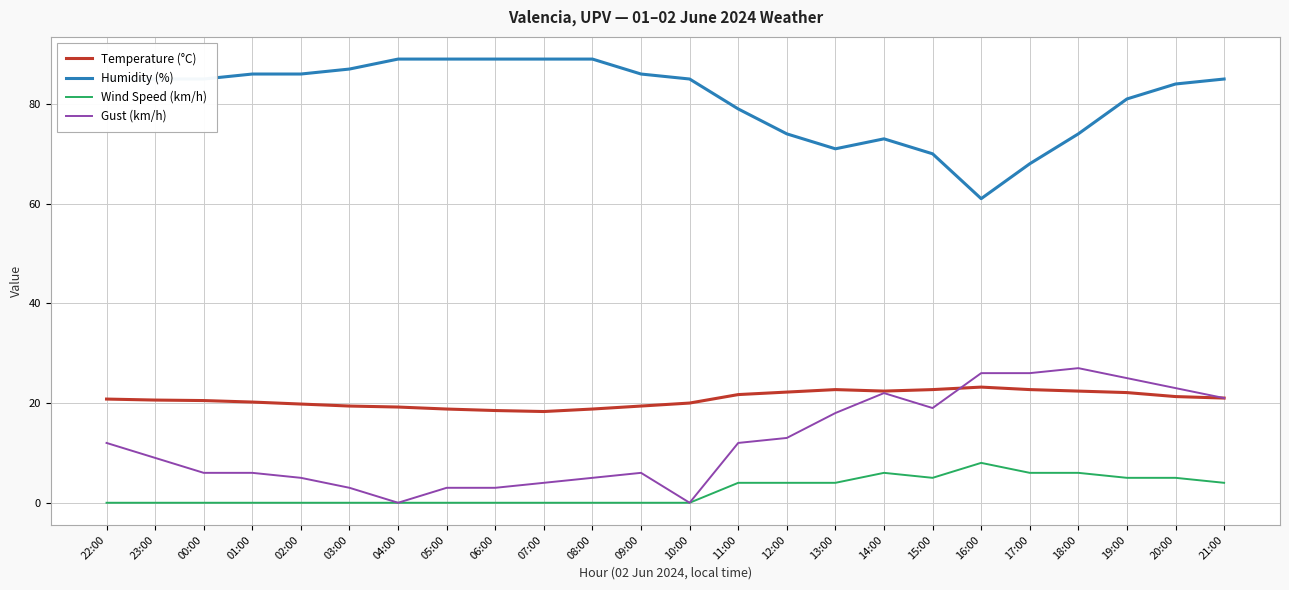

What is the lowest value of the Temperature (°C) series?

18.3